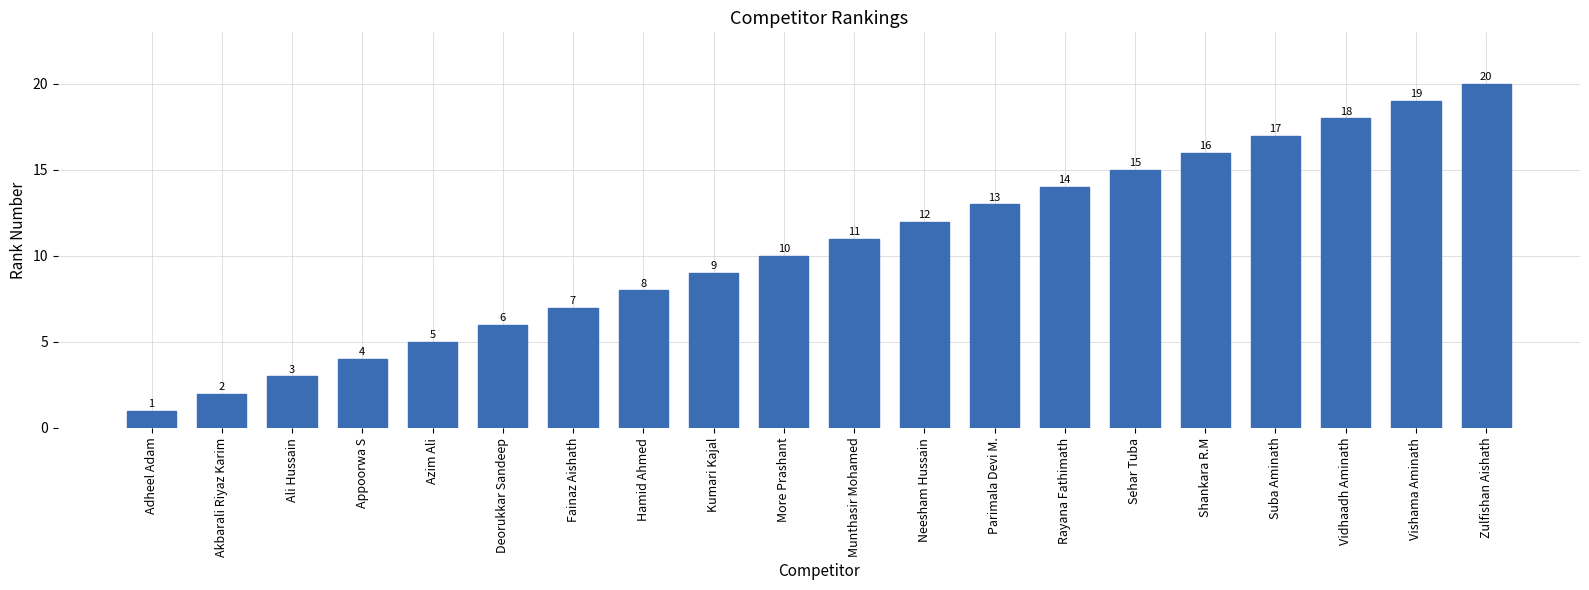

What is the change in value from More Prashant to Shankara R.M?

+6